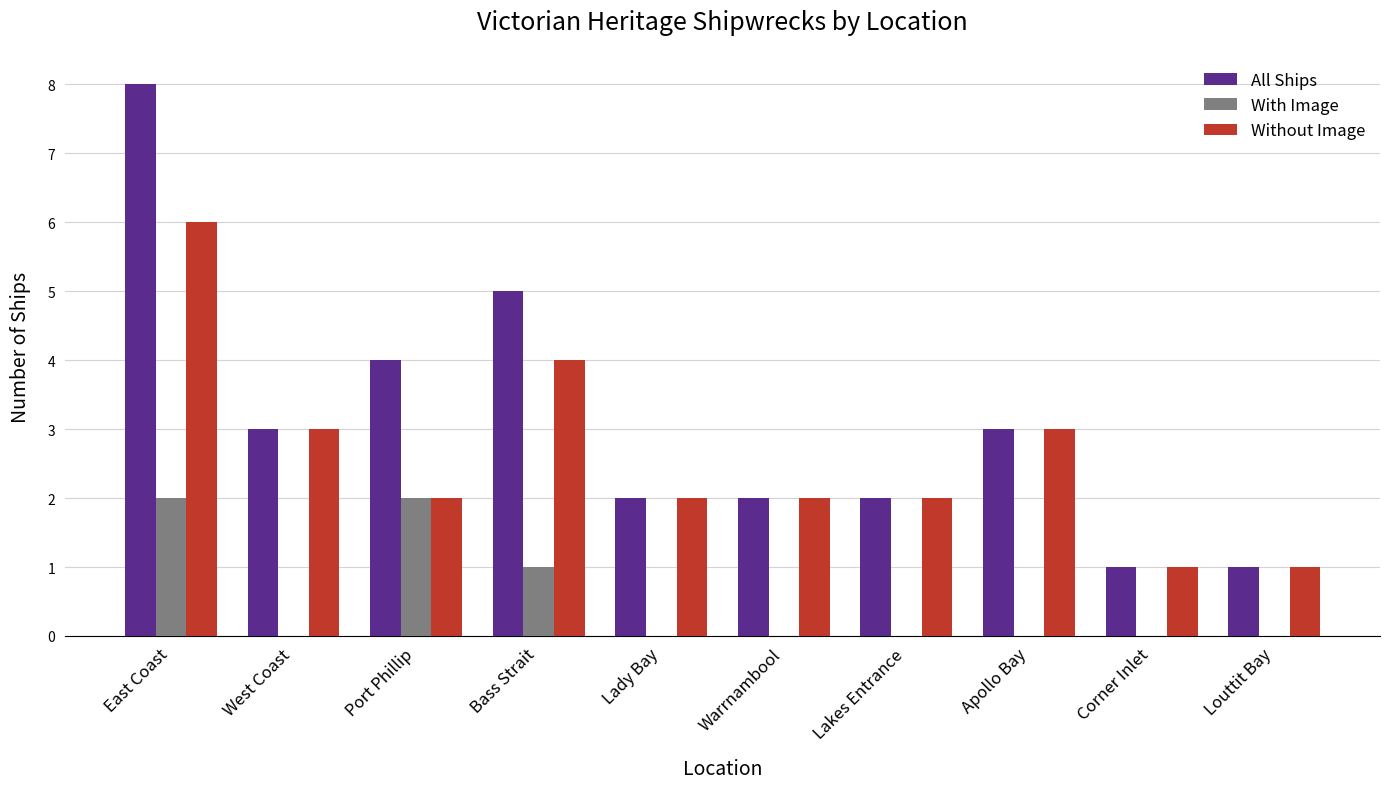

At which category is the sum across all series the highest?

East Coast